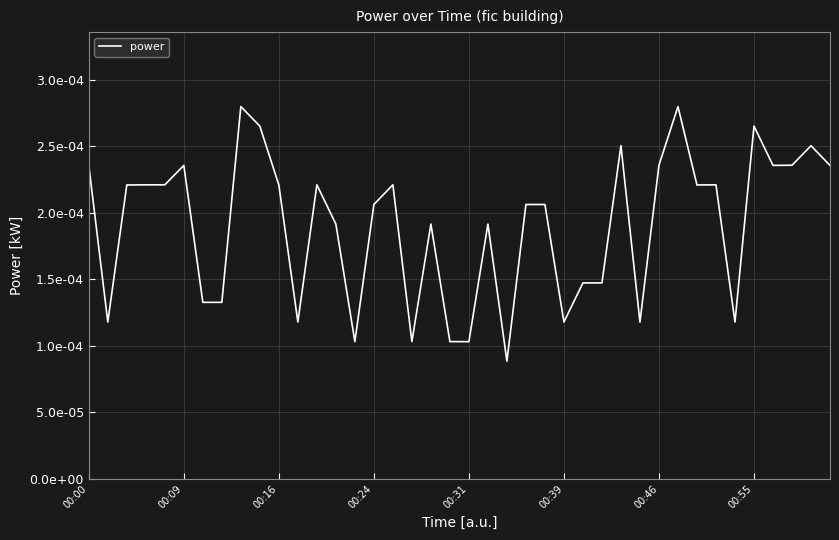

At which category does the chart reach its minimum across all series?

22